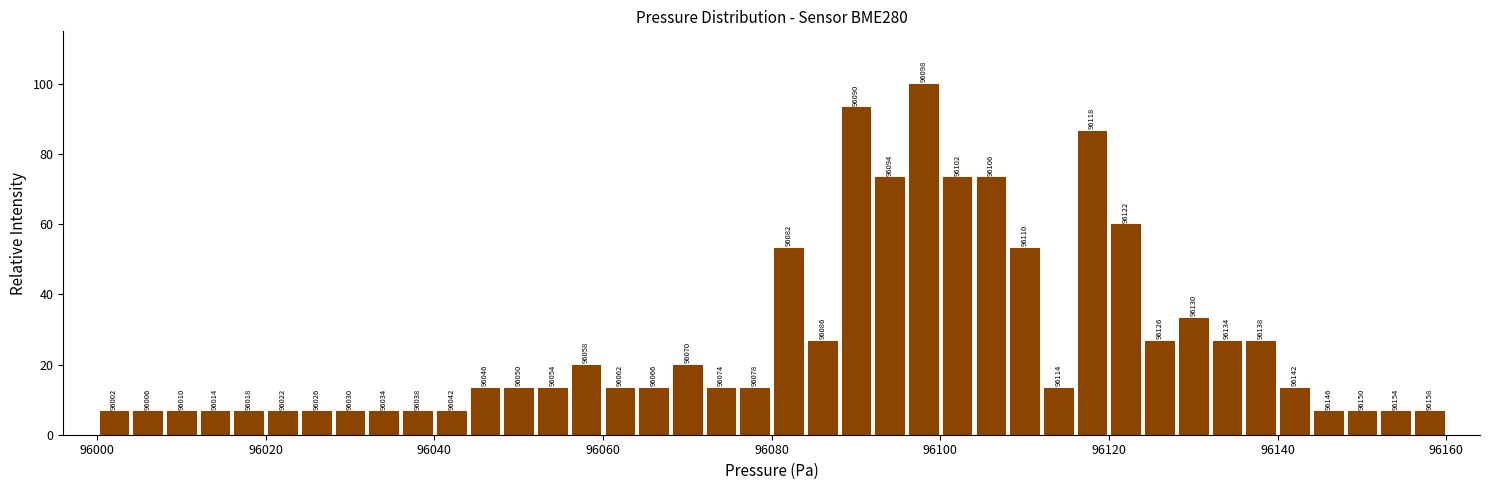

Around what value on the x-axis is the tallest bar? Give the approximate position of its centre, as read against the axis.

96098